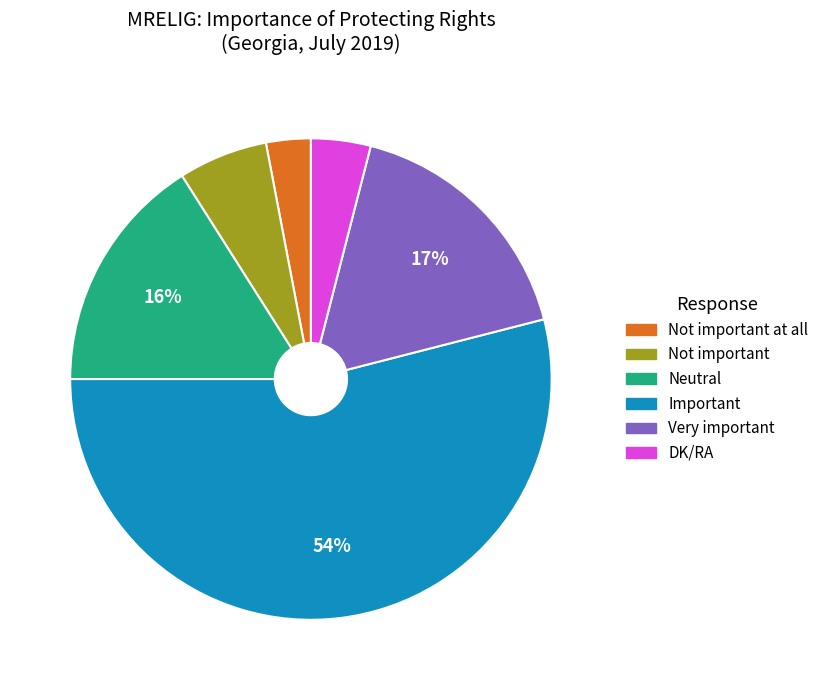

Does Not important account for over 50% of the chart?

No